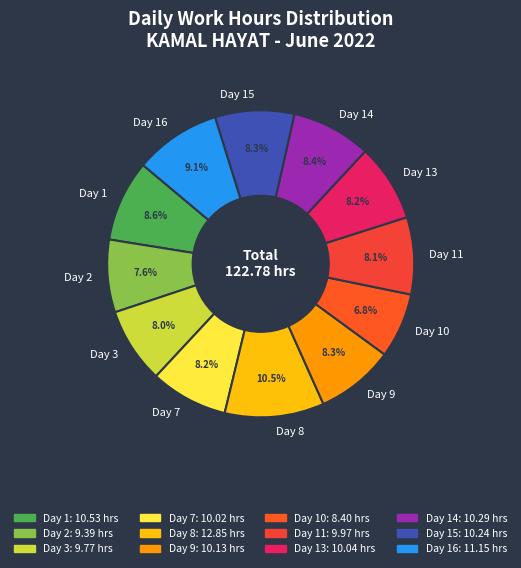

Do Day 7 and Day 1 together represent more than half of the pie?

No